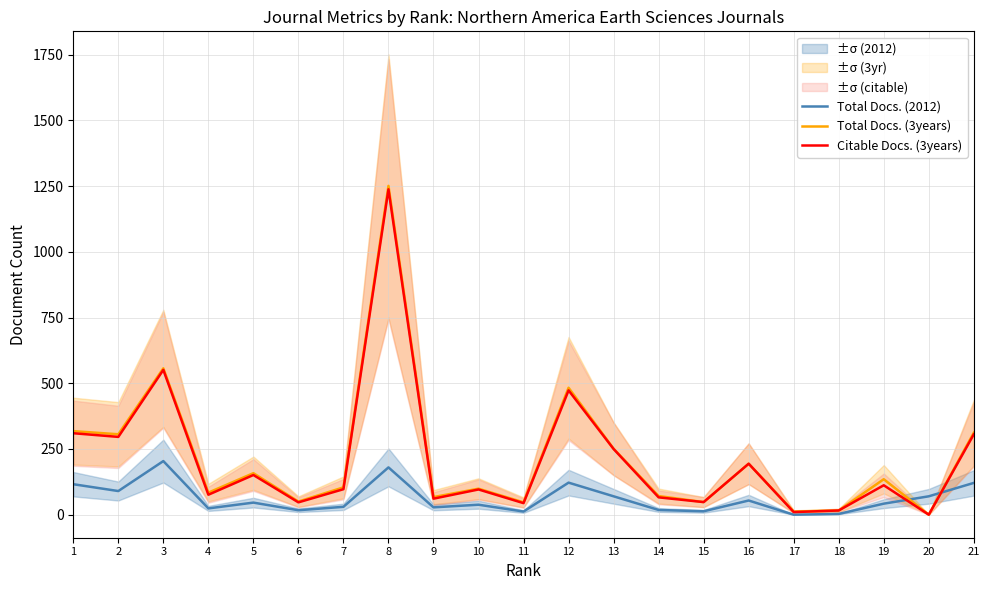

How many lines are shown in the chart?

3